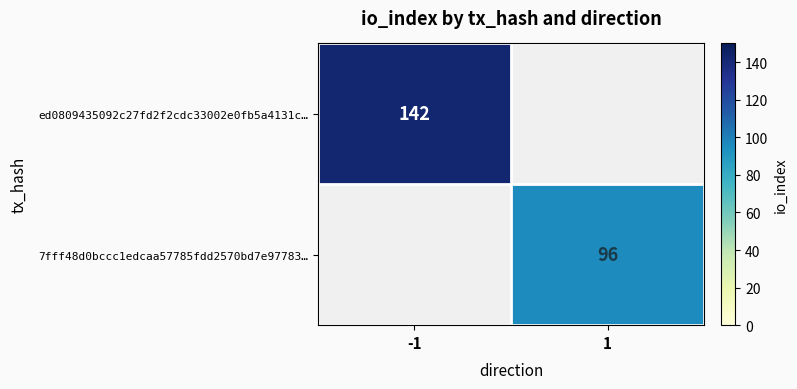

The ed0809435092c27fd2f2cdc33002e0fb5a4131c… series shows 142 at -1. True or false?

True